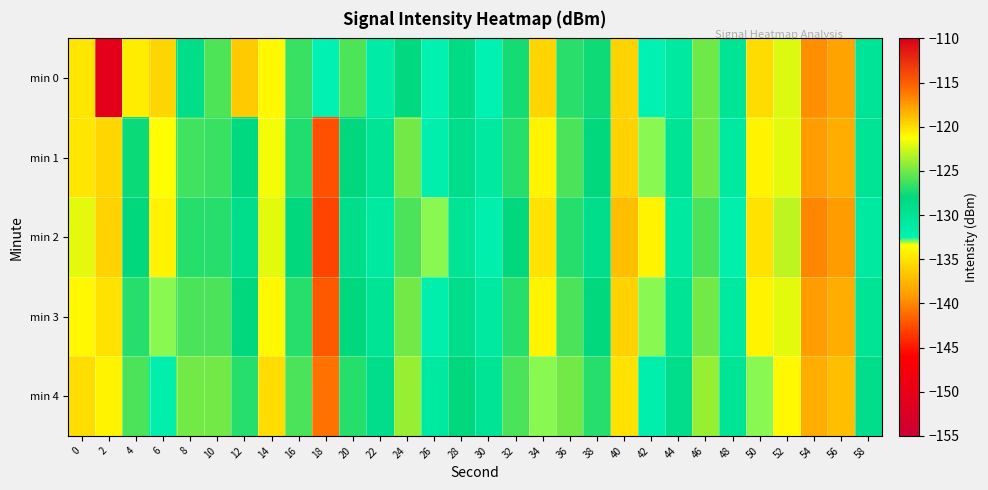

What is the difference between the highest and lowest values at 26?

2.0